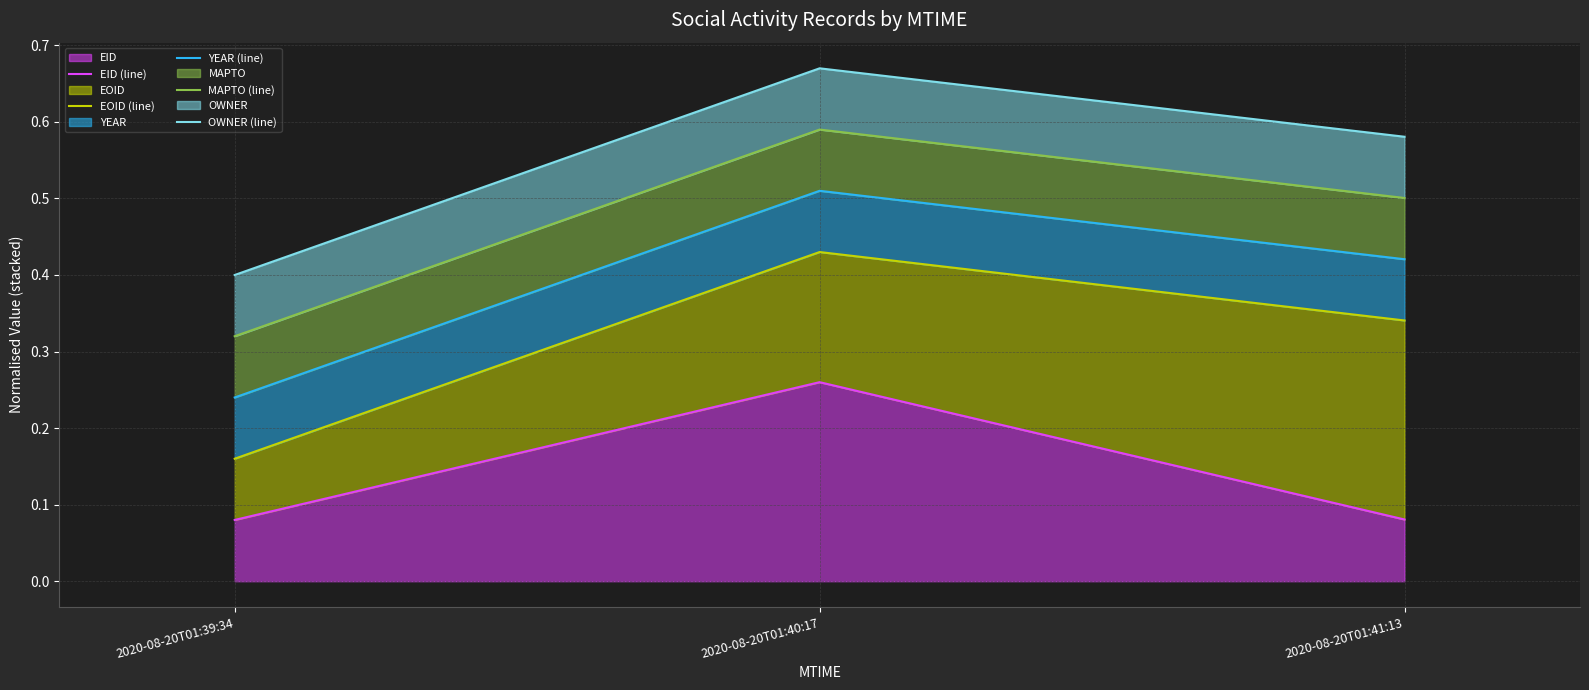

Which label corresponds to the largest value in the chart?

2020-08-20T01:40:17